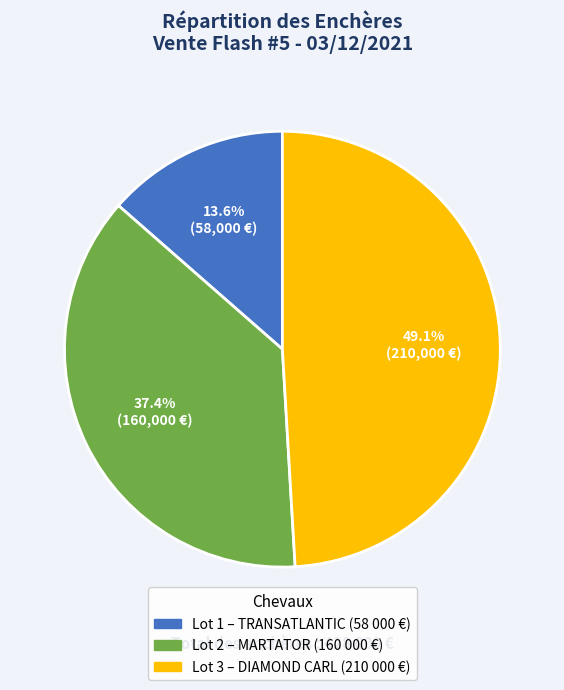

How many slices are in this pie chart?

3